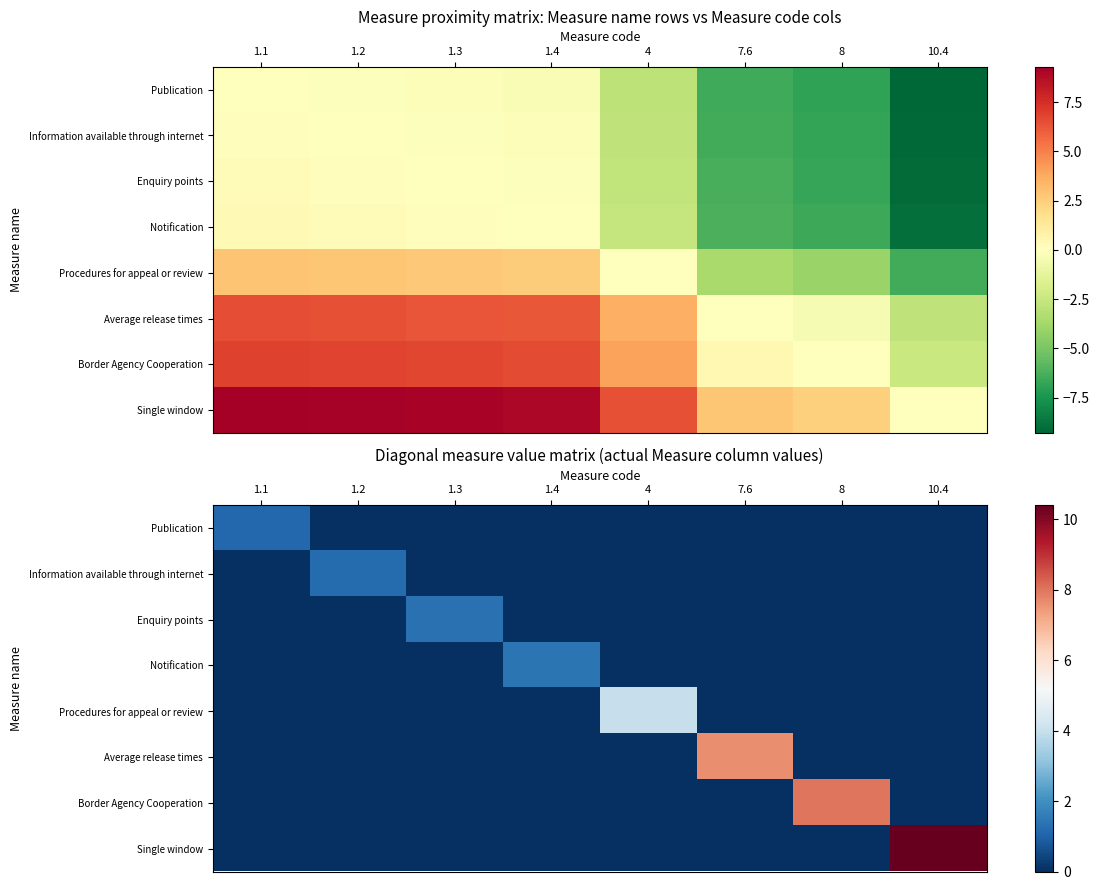

Rank the series at 1.1 from lowest to highest value.

Information available through internet, Enquiry points, Notification, Procedures for appeal or review, Average release times, Border Agency Cooperation, Single window, Publication